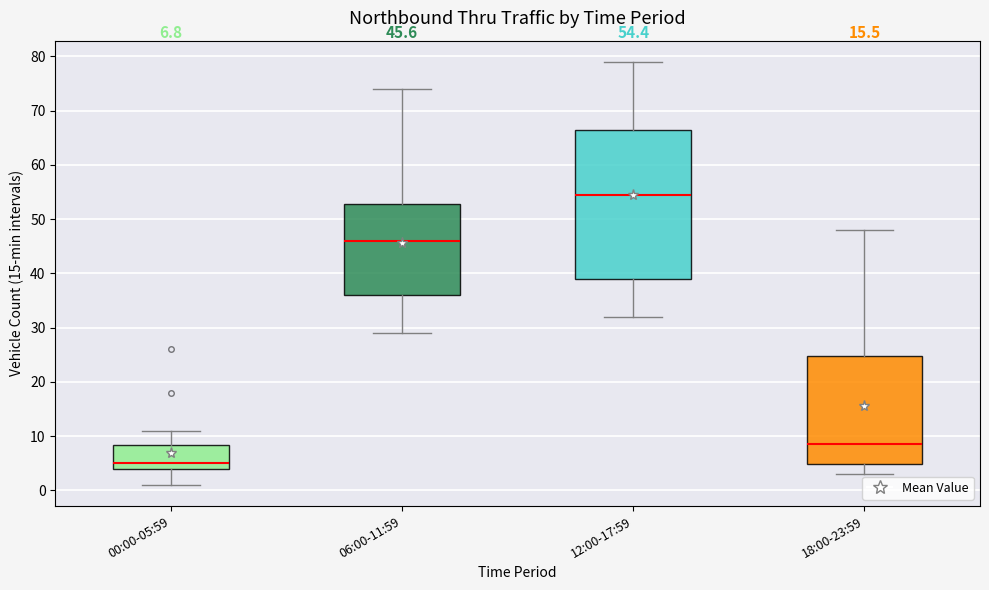

Which box's median line is the lowest?

00:00-05:59